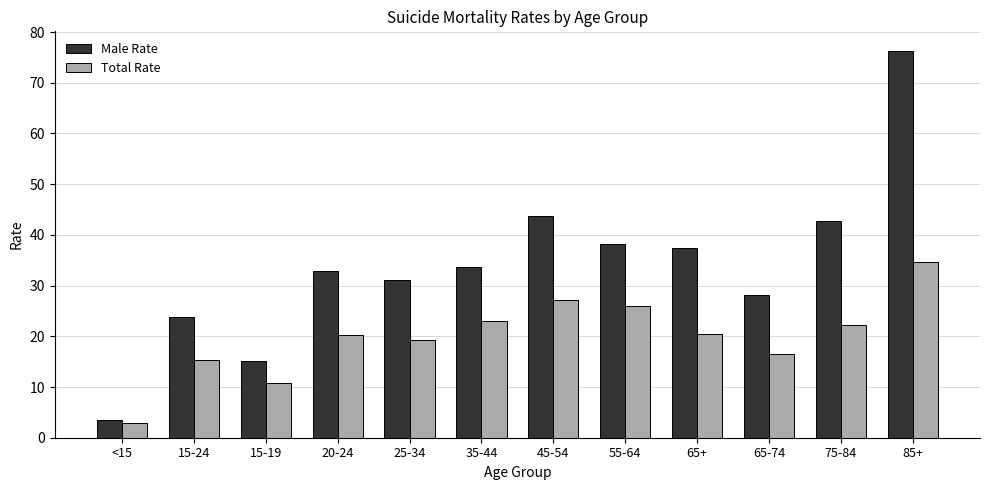

Count the number of data series in this chart.

2